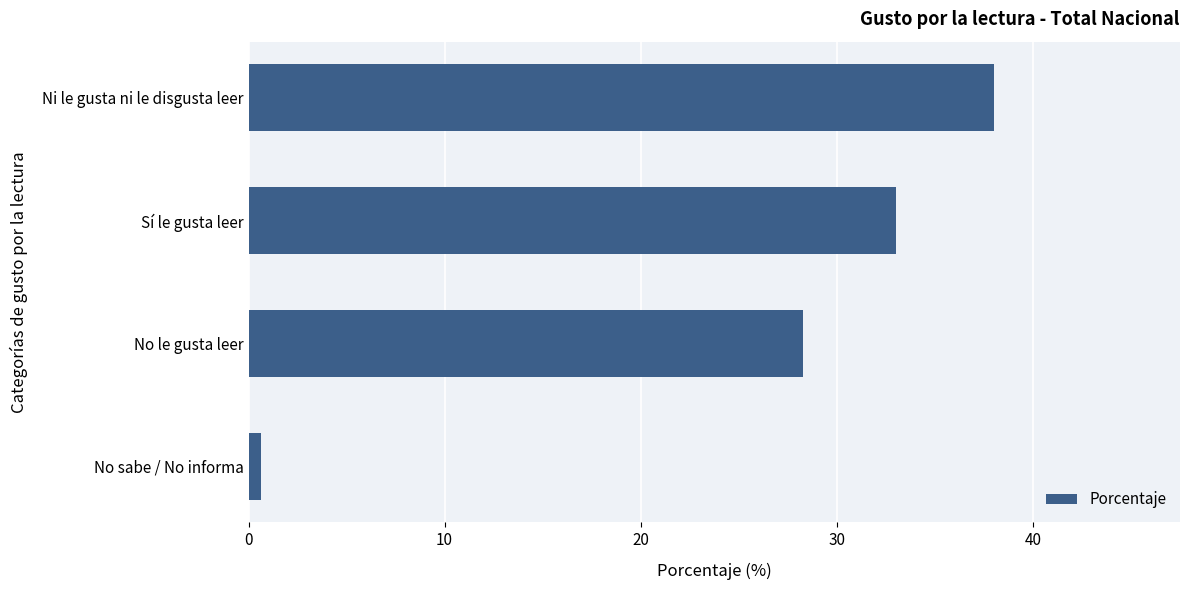

Are the bars horizontal?

Yes